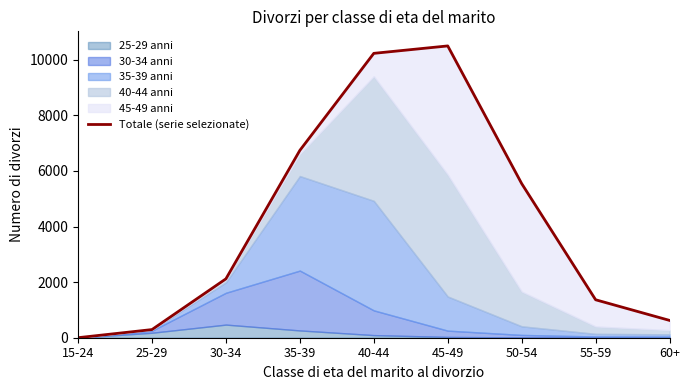

What is the difference between the maximum and second lowest values?

10202